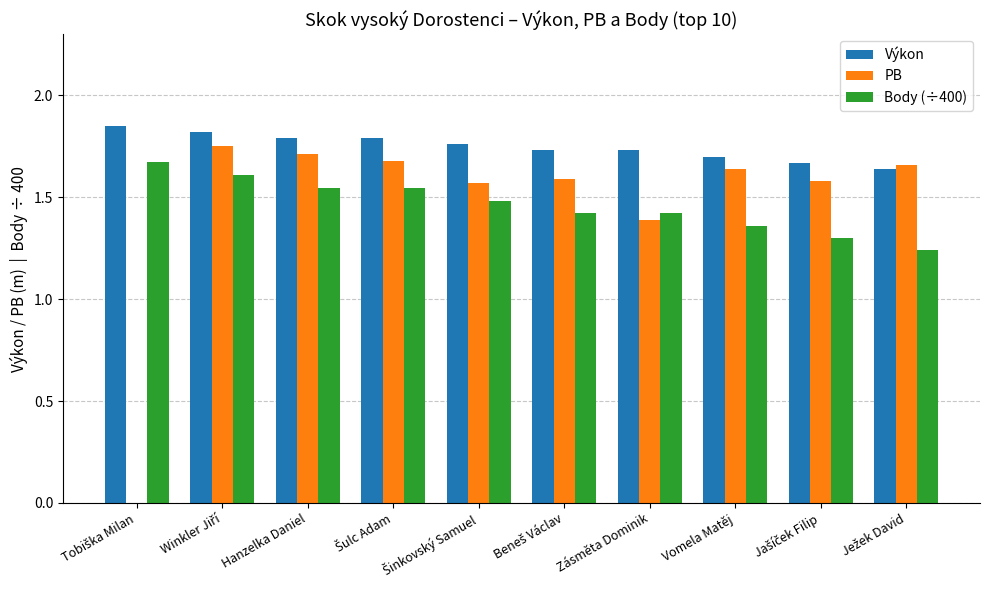

What is the total value across all series at Zásměta Dominik?

4.5